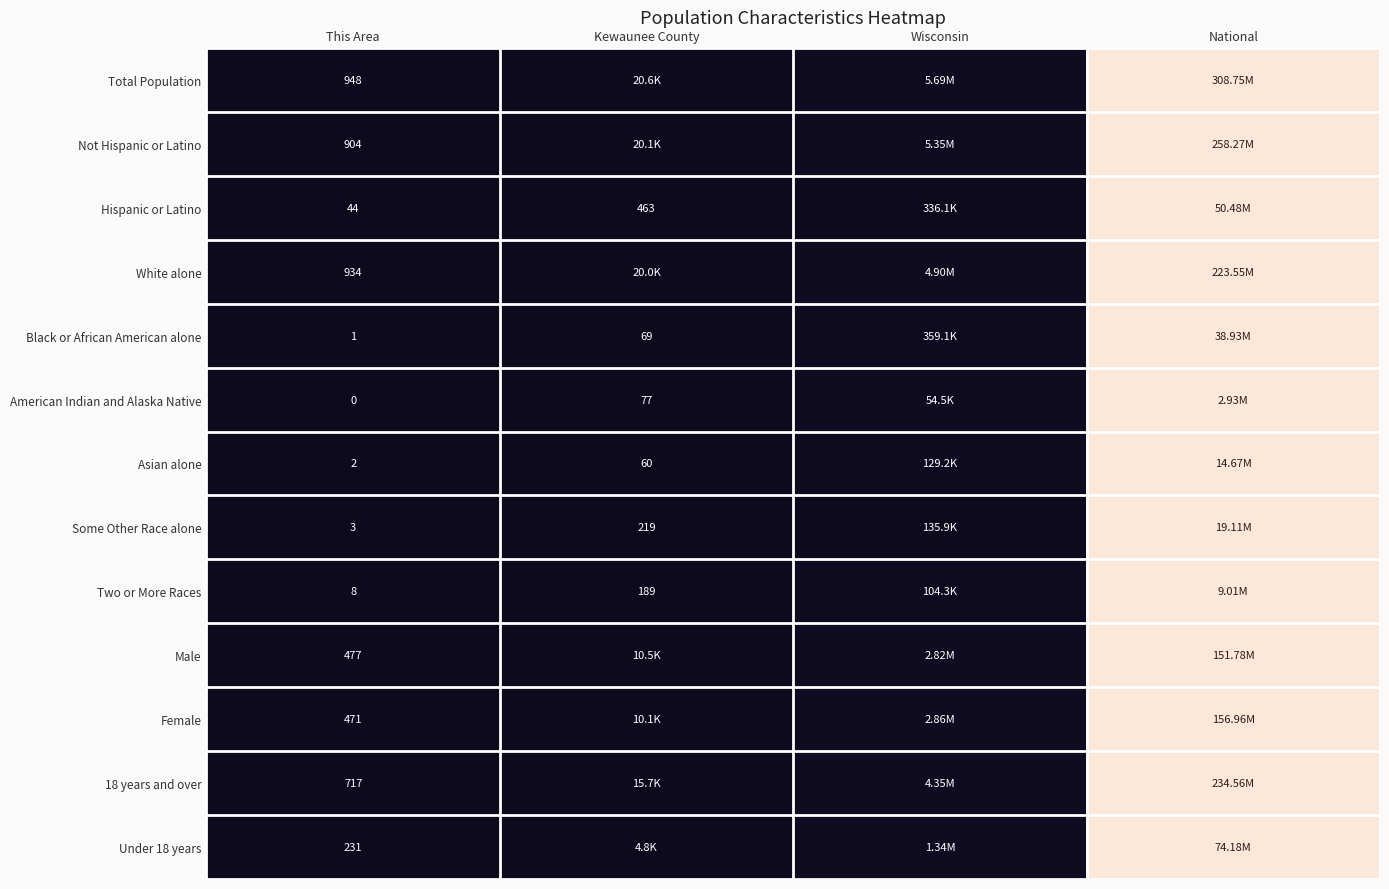

List the labels in order of Total Population value, smallest first.

This Area, Kewaunee County, Wisconsin, National